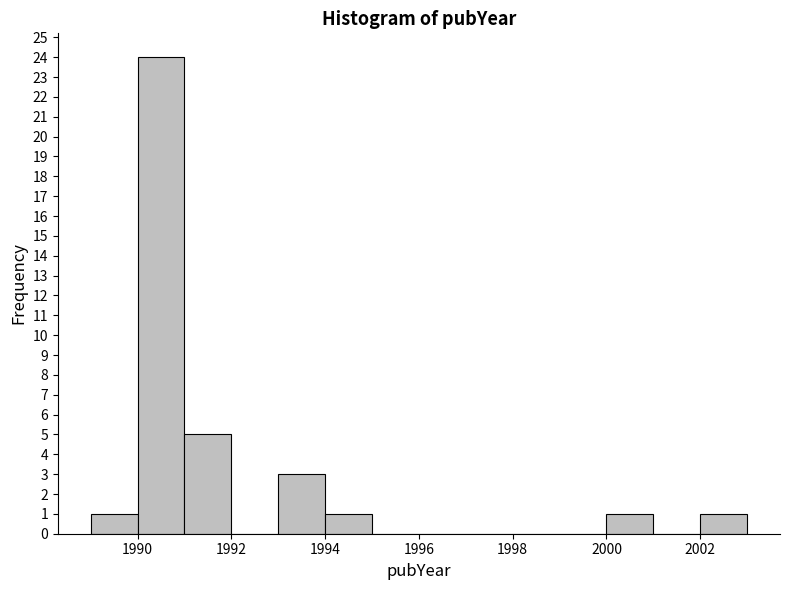

Reading left to right, transcribe this chart: for each bar, give the range it covers on the x-axis and its height. The values are not printed on the chart, so give them approximately, as read against the axis.

1989 to 1990: 1
1990 to 1991: 24
1991 to 1992: 5
1992 to 1993: 0
1993 to 1994: 3
1994 to 1995: 1
1995 to 1996: 0
1996 to 1997: 0
1997 to 1998: 0
1998 to 1999: 0
1999 to 2000: 0
2000 to 2001: 1
2001 to 2002: 0
2002 to 2003: 1